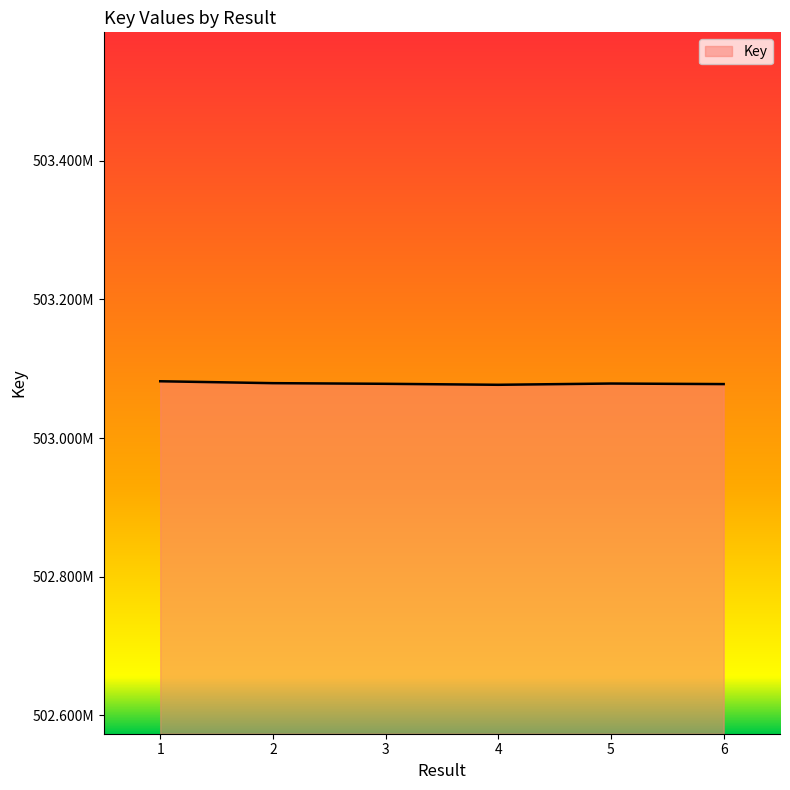

Rank the categories by value from lowest to highest.

4, 6, 3, 5, 2, 1